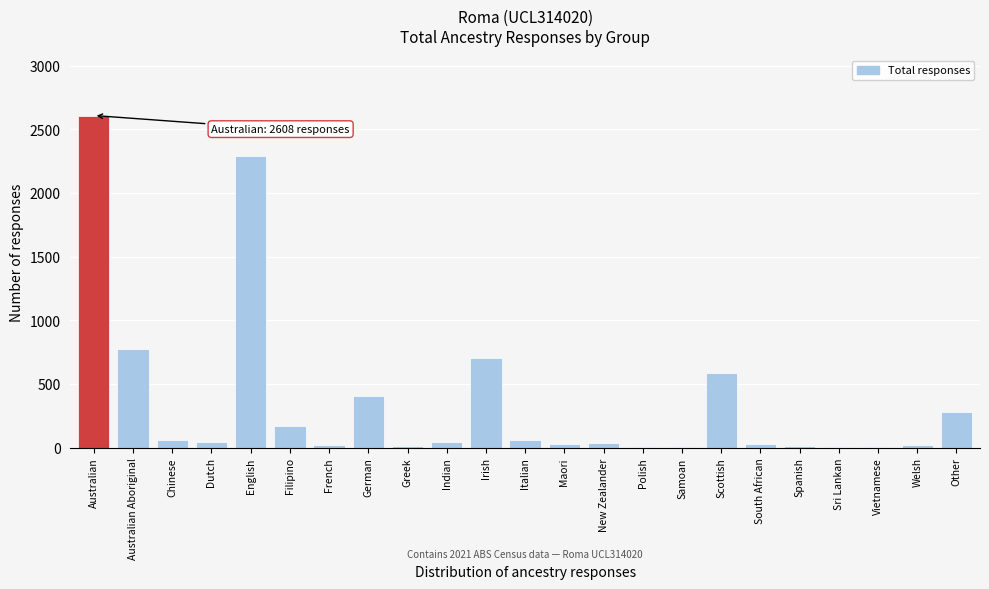

Between Maori and Scottish, which is larger?

Scottish